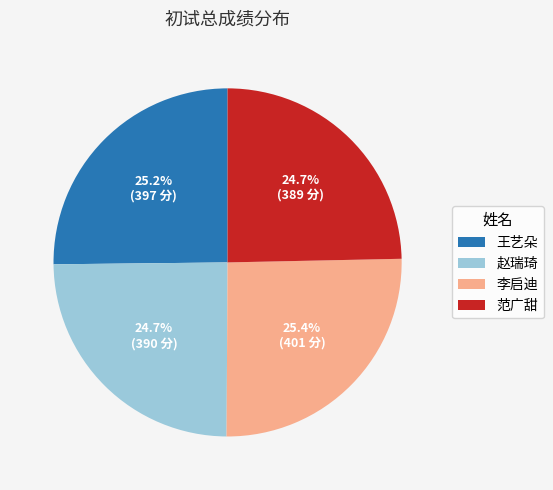

Is there a majority slice in this chart?

No